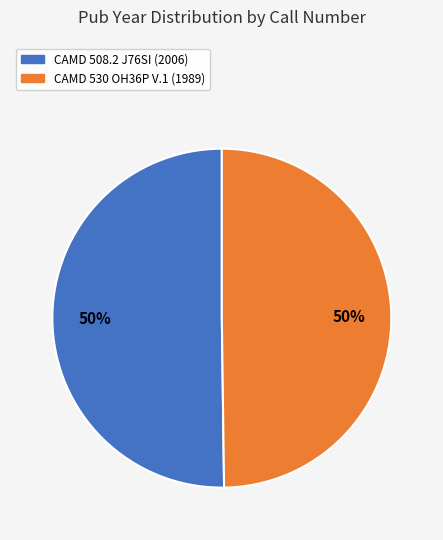

Approximately how many times larger is the value at CAMD 530 OH36P V.1 (1989) compared to CAMD 508.2 J76SI (2006)?

1.0